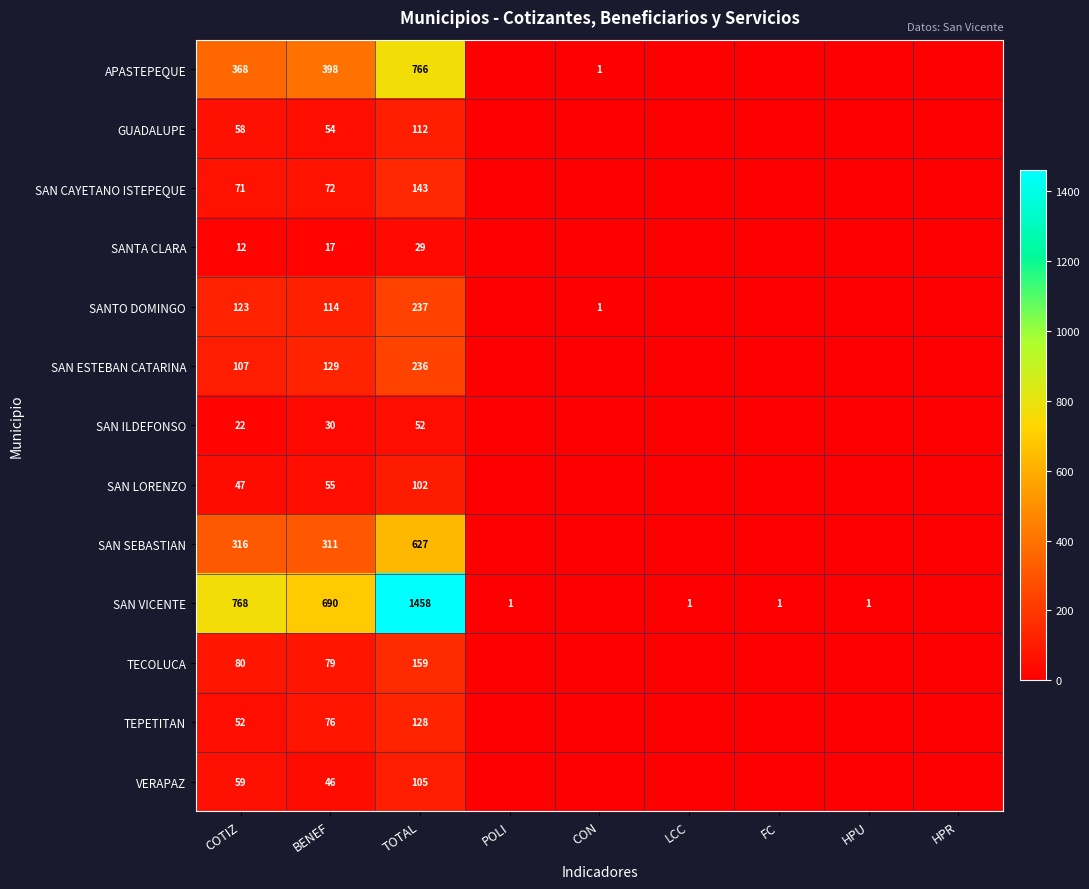

The value of TECOLUCA at TOTAL is 159. True or false?

True